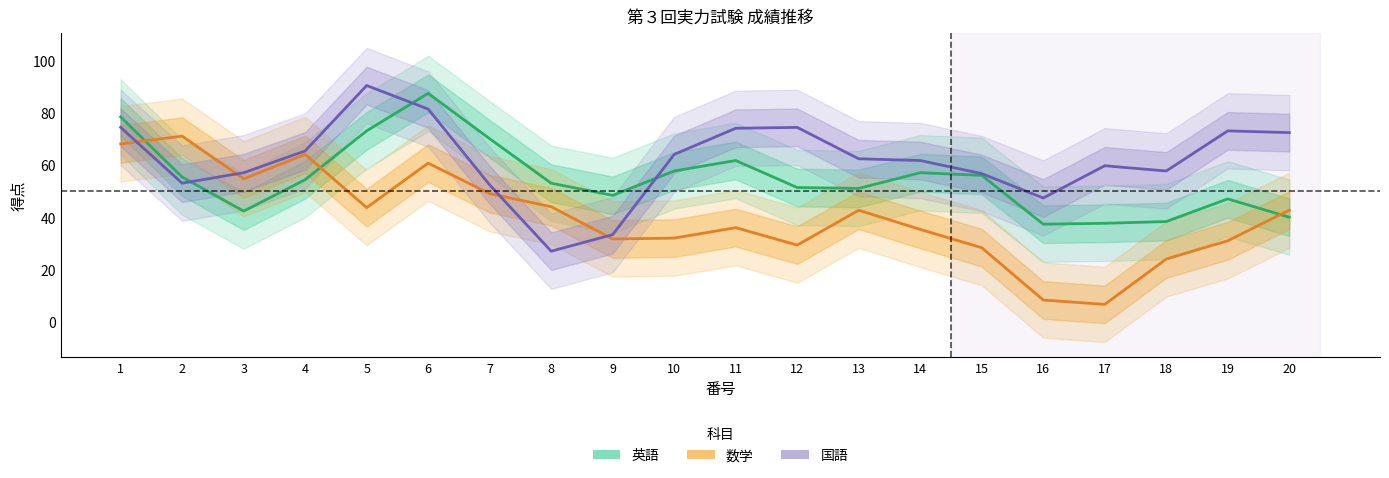

True or false: 英語 has more than 2 interior local peaks.

True